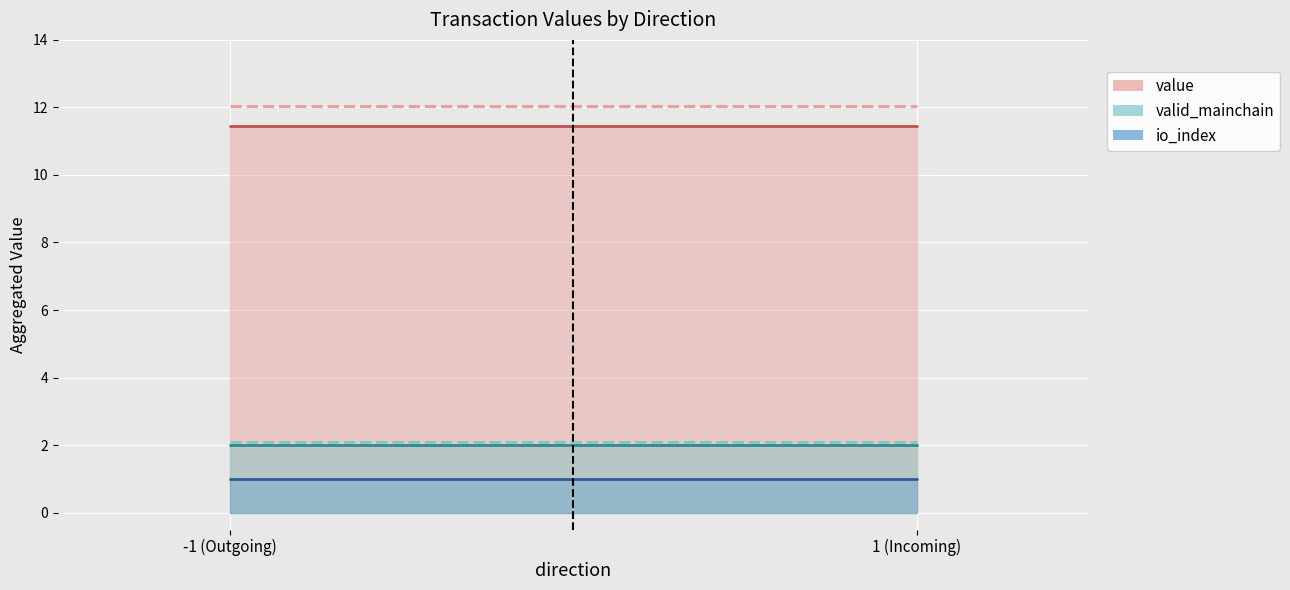

What is the sum of the valid_mainchain (trend) values at -1 (Outgoing) and 1 (Incoming)?

4.2